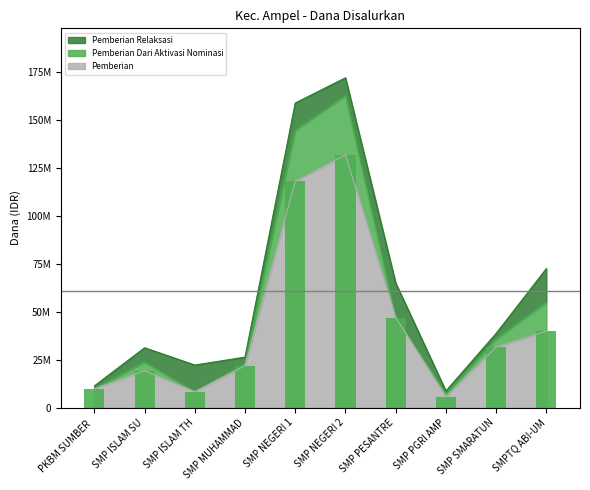

What is the average value of the Pemberian Dari Aktivasi Nominasi series?

8400000